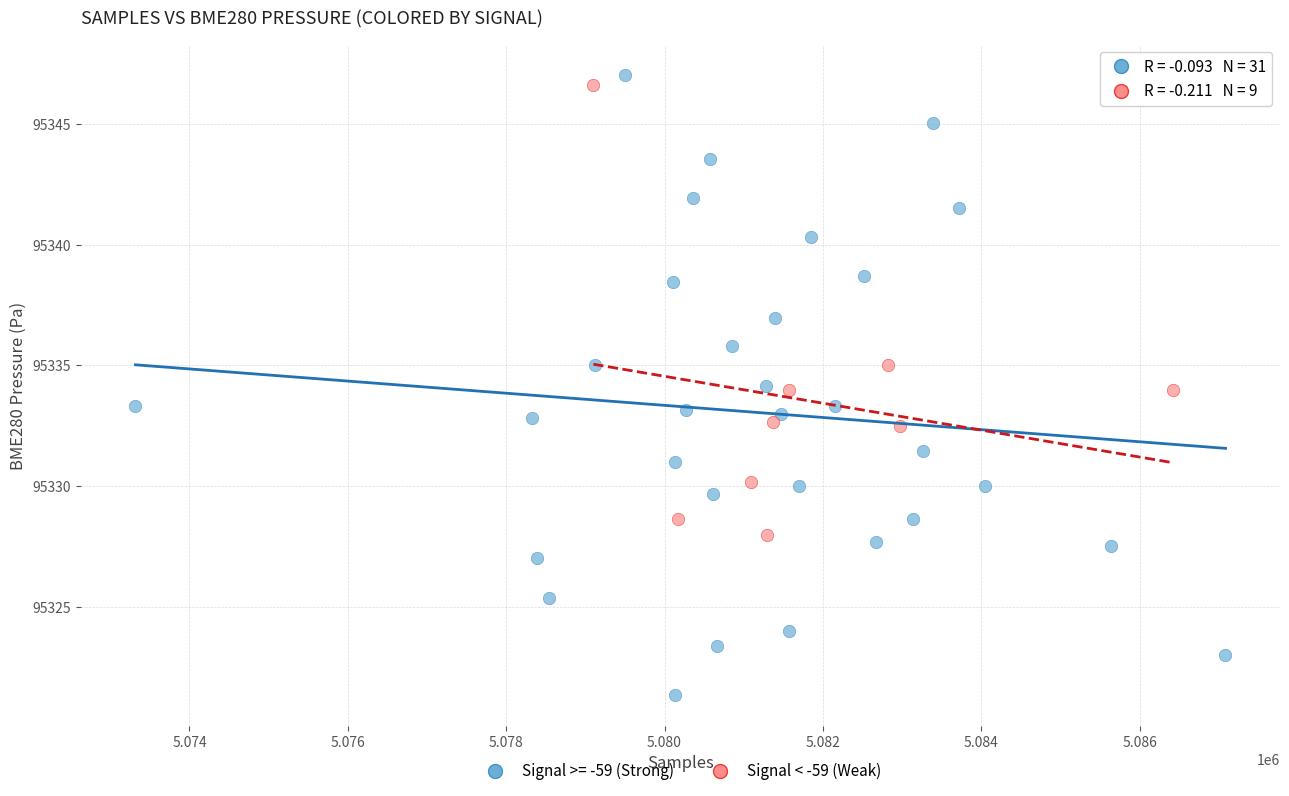

Which series has the largest Y range (max minus min)?

Signal >= -59 (Strong)